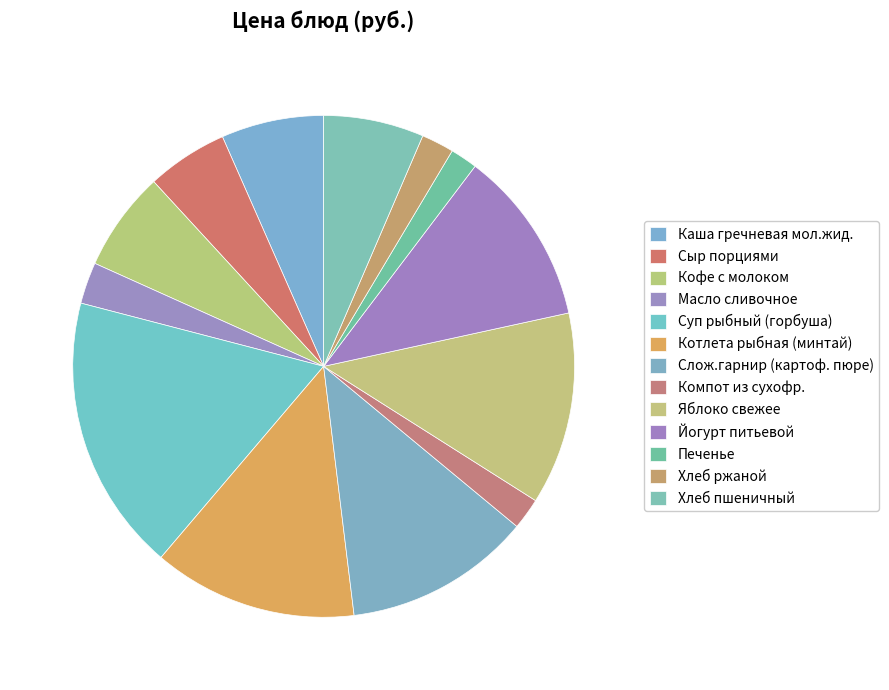

Do Слож.гарнир (картоф. пюре) and Компот из сухофр. together represent more than half of the pie?

No